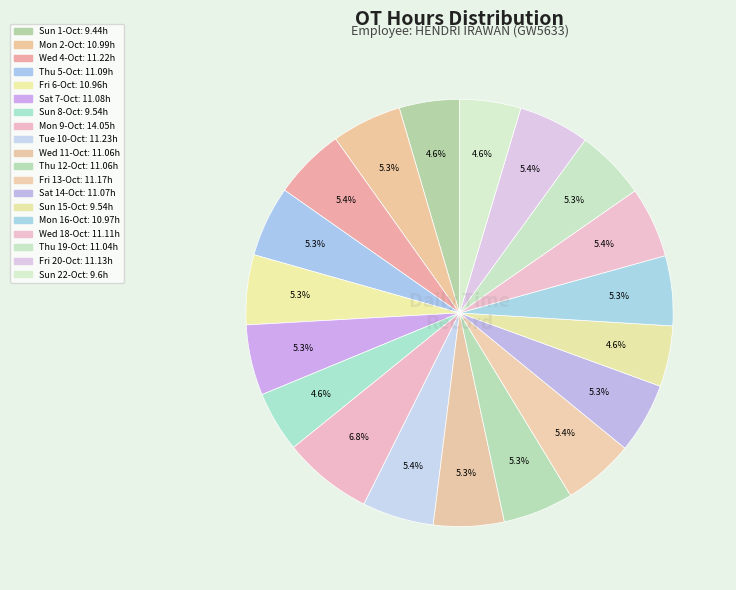

How many segments does this pie chart have?

19